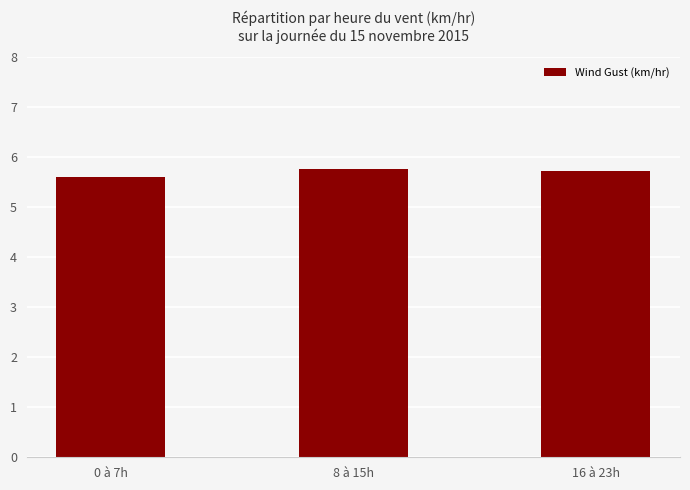

What is the difference between the maximum and minimum values?

0.2